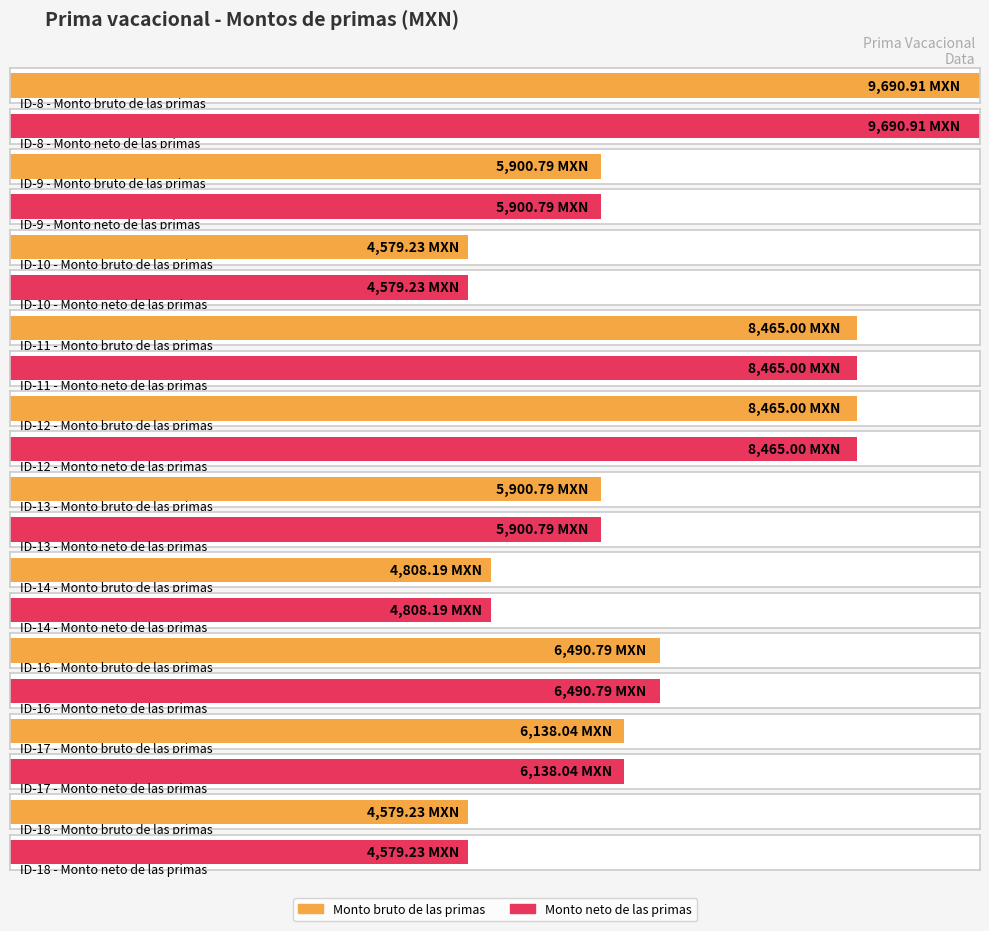

What is the difference between the maximum and minimum values in the Monto neto de las primas series?

5111.7